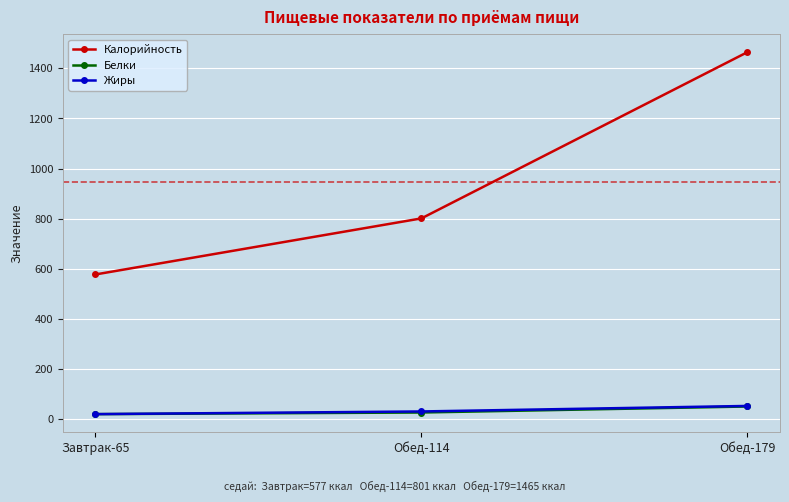

What is the minimum value shown in the chart?

19.0